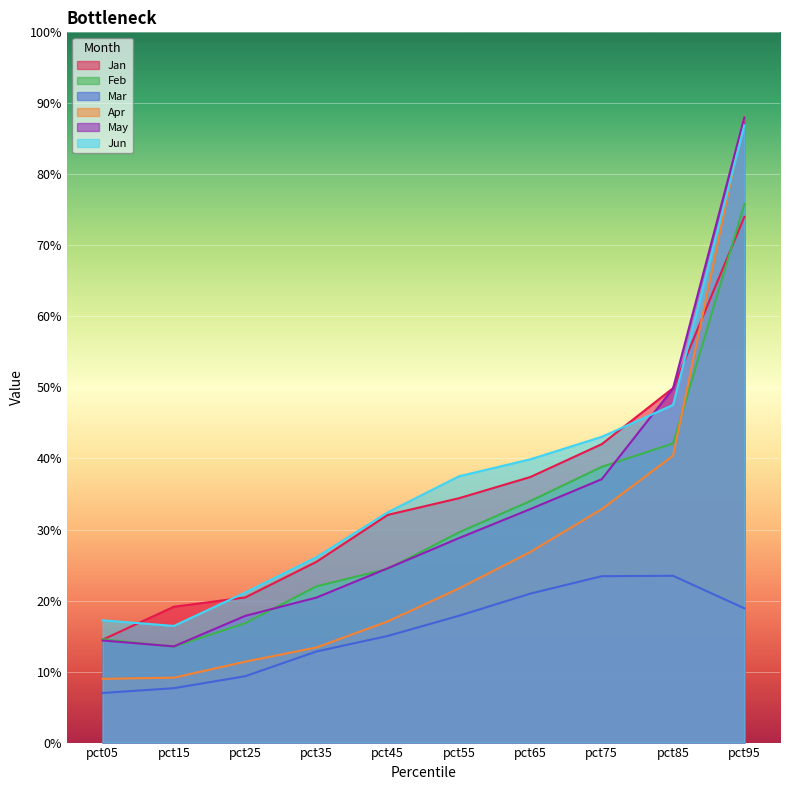

Reading left to right, extract all data points from this chart.

Jan: pct05=0.1	pct15=0.2	pct25=0.2	pct35=0.3	pct45=0.3	pct55=0.3	pct65=0.4	pct75=0.4	pct85=0.5	pct95=0.7
Feb: pct05=0.1	pct15=0.1	pct25=0.2	pct35=0.2	pct45=0.2	pct55=0.3	pct65=0.3	pct75=0.4	pct85=0.4	pct95=0.8
Mar: pct05=0.1	pct15=0.1	pct25=0.1	pct35=0.1	pct45=0.2	pct55=0.2	pct65=0.2	pct75=0.2	pct85=0.2	pct95=0.2
Apr: pct05=0.1	pct15=0.1	pct25=0.1	pct35=0.1	pct45=0.2	pct55=0.2	pct65=0.3	pct75=0.3	pct85=0.4	pct95=0.9
May: pct05=0.1	pct15=0.1	pct25=0.2	pct35=0.2	pct45=0.2	pct55=0.3	pct65=0.3	pct75=0.4	pct85=0.5	pct95=0.9
Jun: pct05=0.2	pct15=0.2	pct25=0.2	pct35=0.3	pct45=0.3	pct55=0.4	pct65=0.4	pct75=0.4	pct85=0.5	pct95=0.9